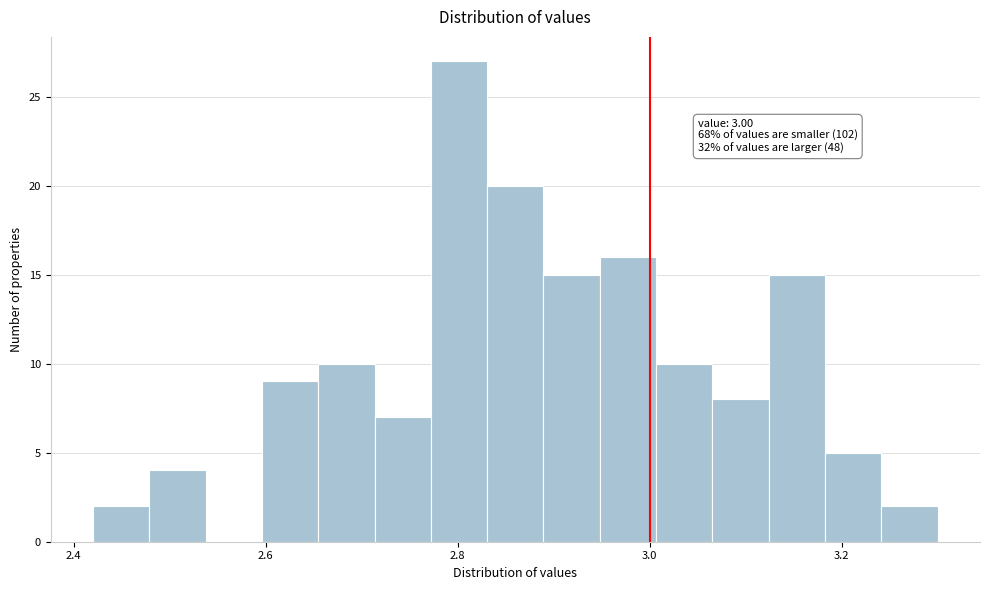

Around what value on the x-axis is the tallest bar? Give the approximate position of its centre, as read against the axis.

2.80